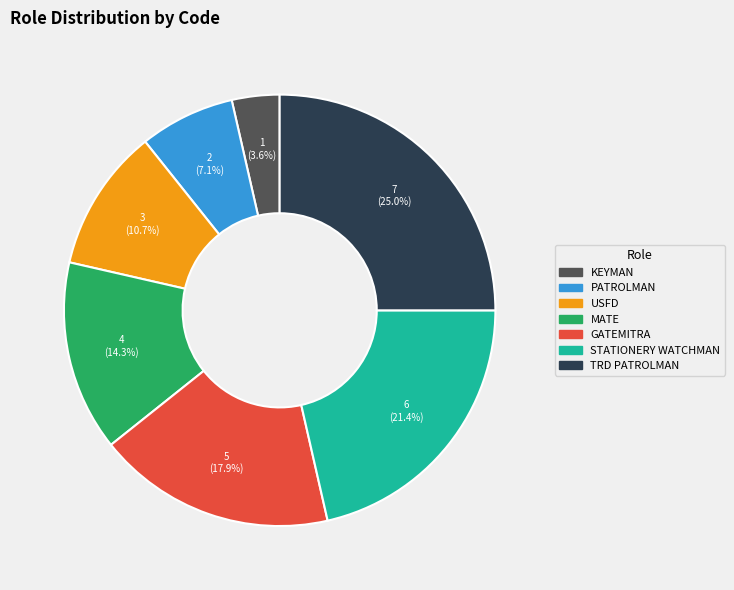

Is there a majority slice in this chart?

No